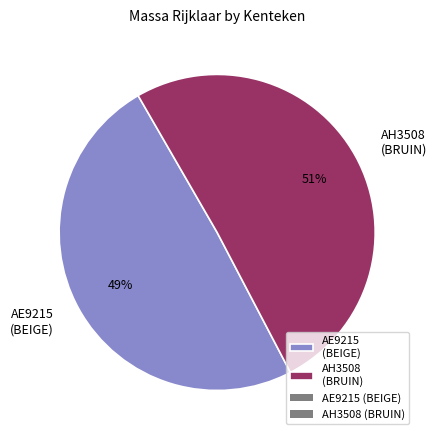

Do AE9215 (BEIGE) and AH3508 (BRUIN) together represent more than half of the pie?

Yes